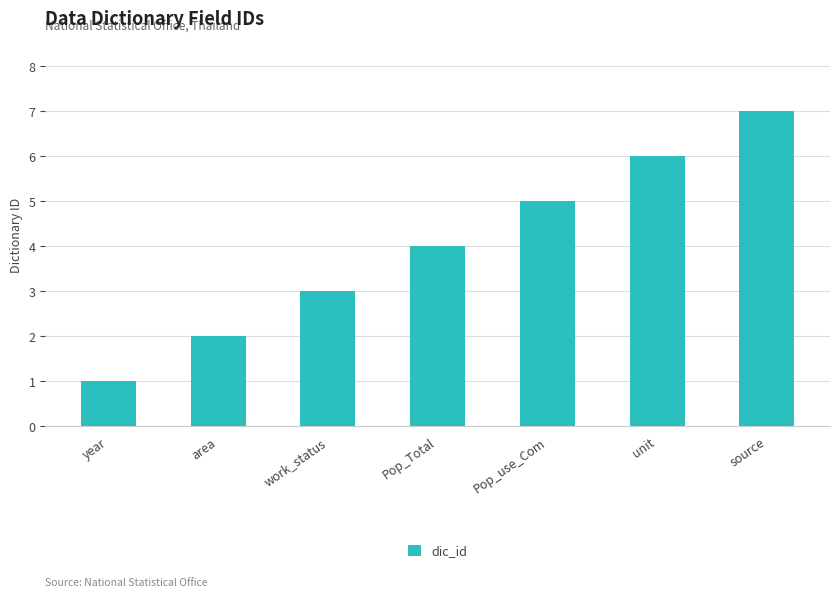

Reading left to right, transcribe all the data shown in this chart.

year=1	area=2	work_status=3	Pop_Total=4	Pop_use_Com=5	unit=6	source=7